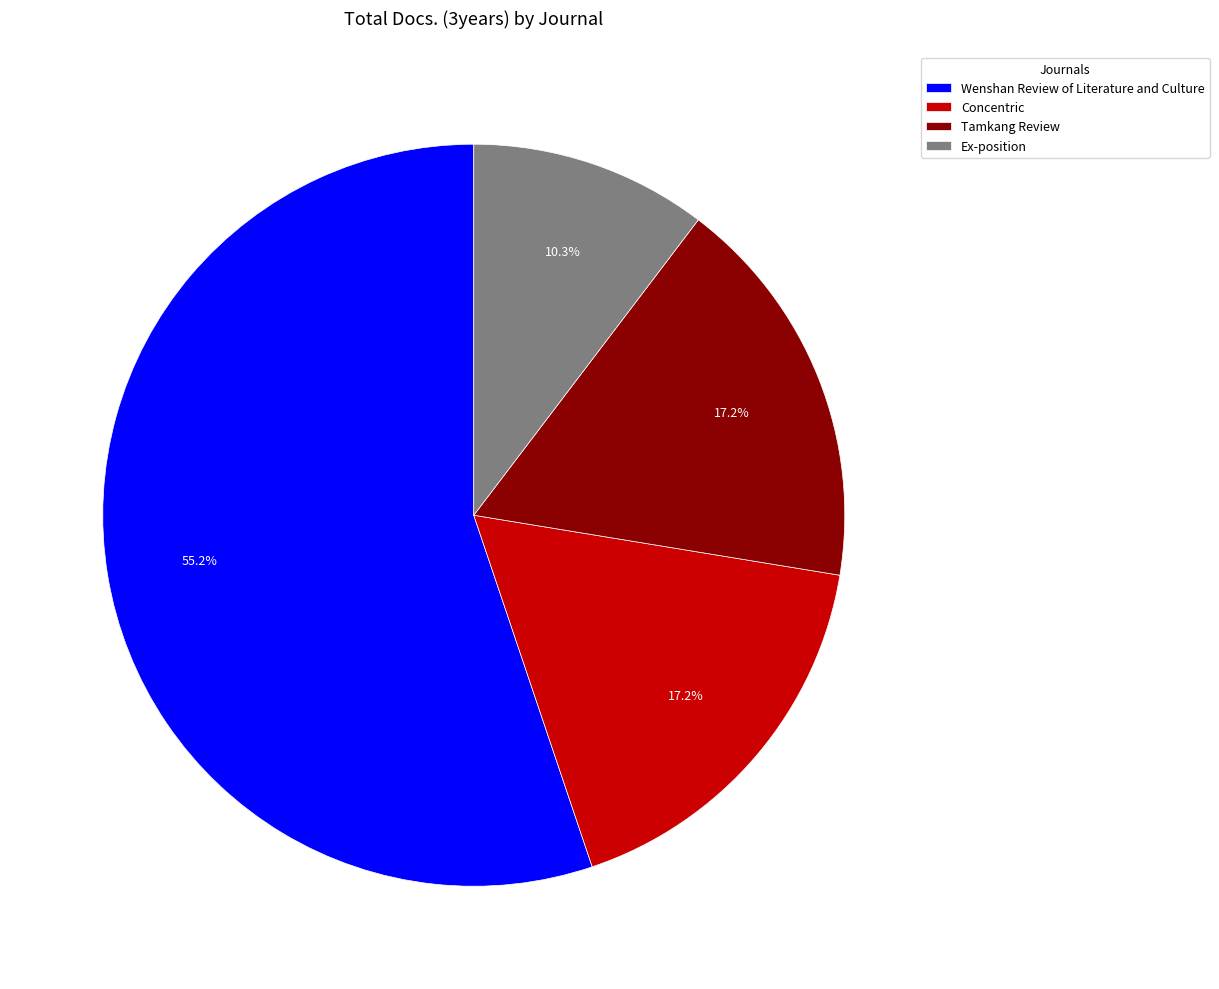

Which slice is the smallest?

Ex-position